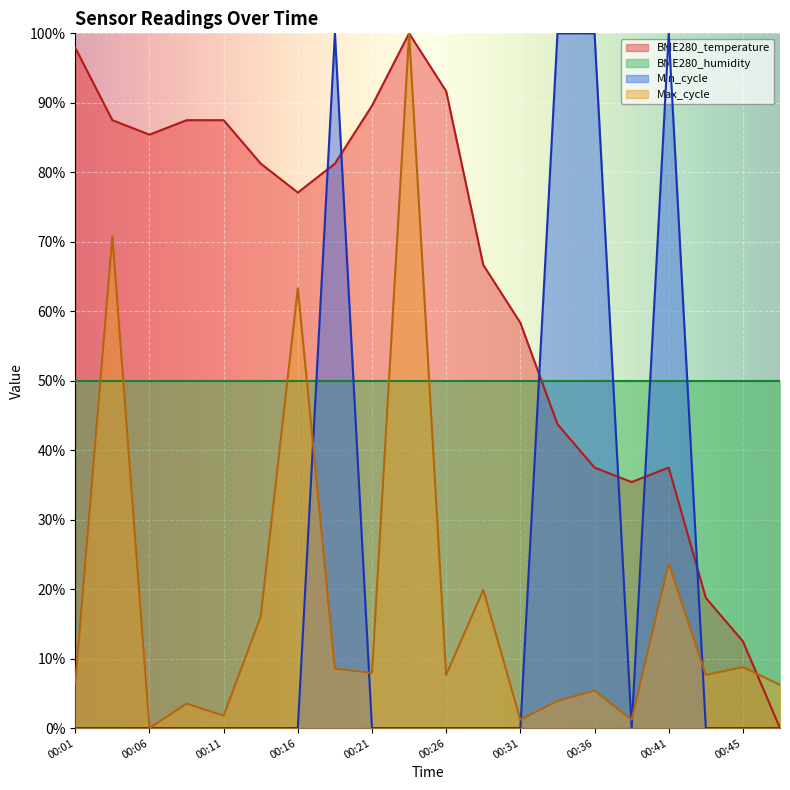

What is the difference between the second highest and minimum values in the Max_cycle series?

70.8